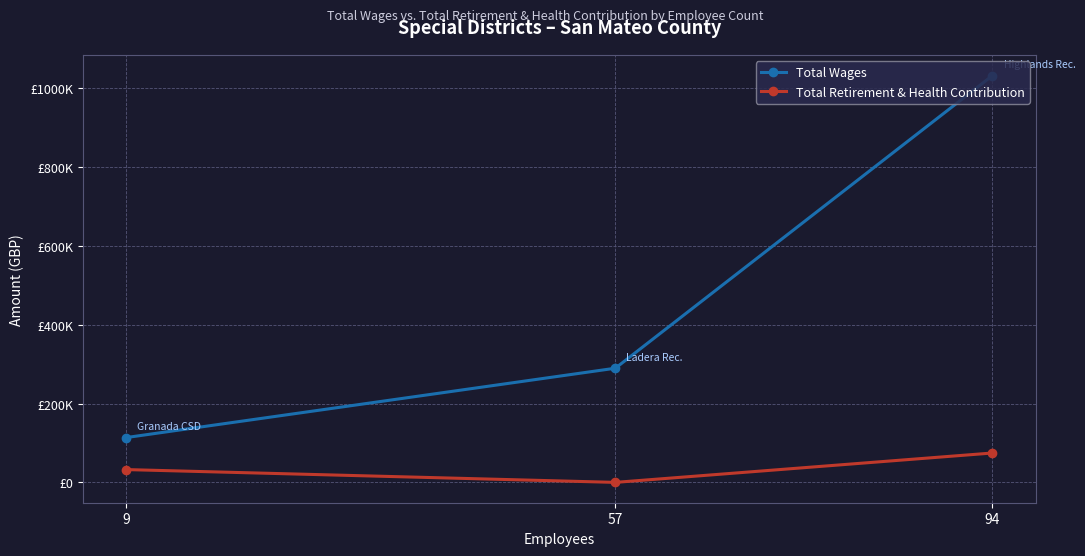

At which label does Total Wages first exceed 289547?

94